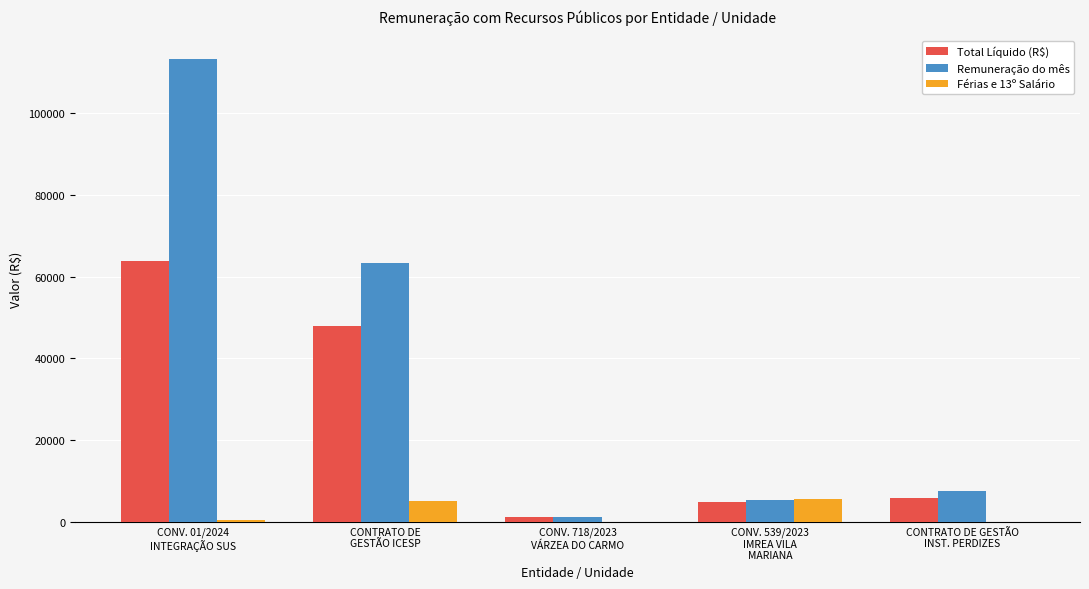

The value of Remuneração do mês at CONTRATO DE
GESTÃO ICESP is 44210.4. True or false?

False